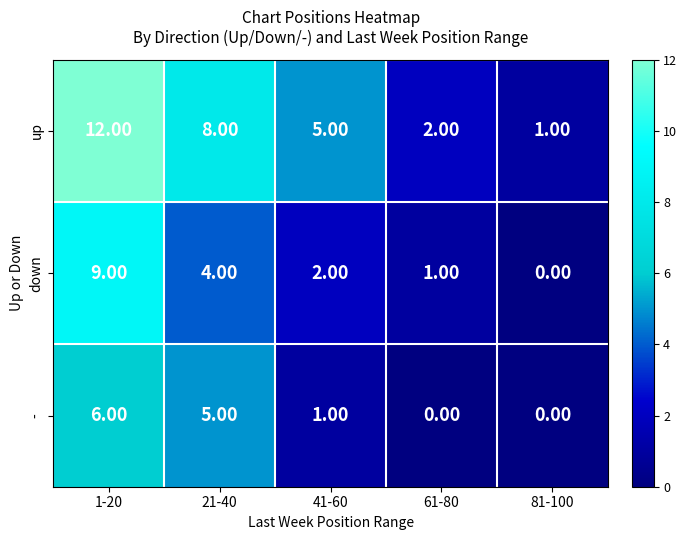

List the series in order of their overall mean, lowest first.

-, down, up